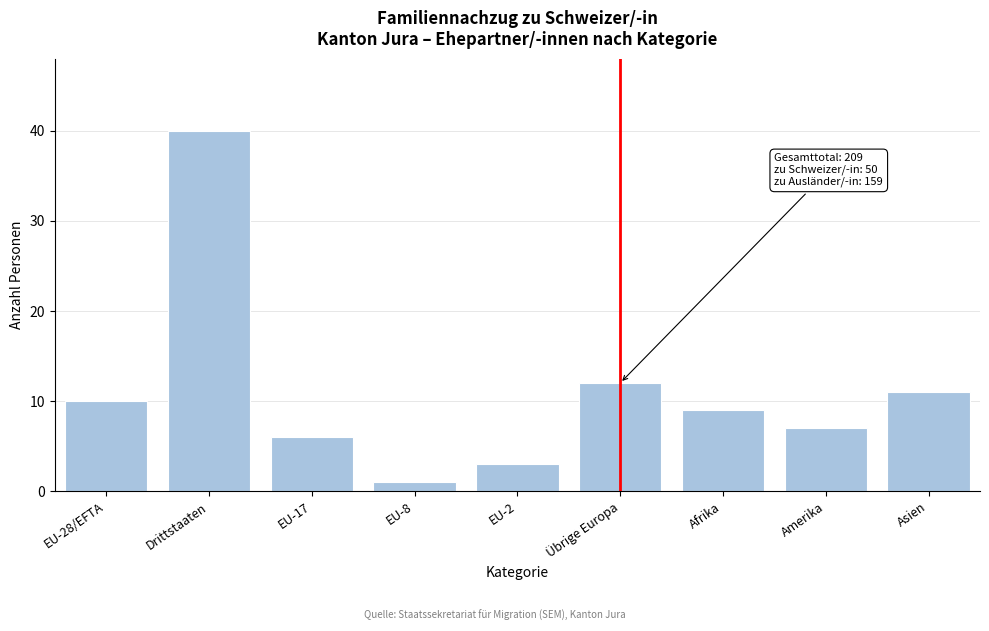

Reading left to right, transcribe all the data shown in this chart.

EU-28/EFTA=10	Drittstaaten=40	EU-17=6	EU-8=1	EU-2=3	Übrige Europa=12	Afrika=9	Amerika=7	Asien=11